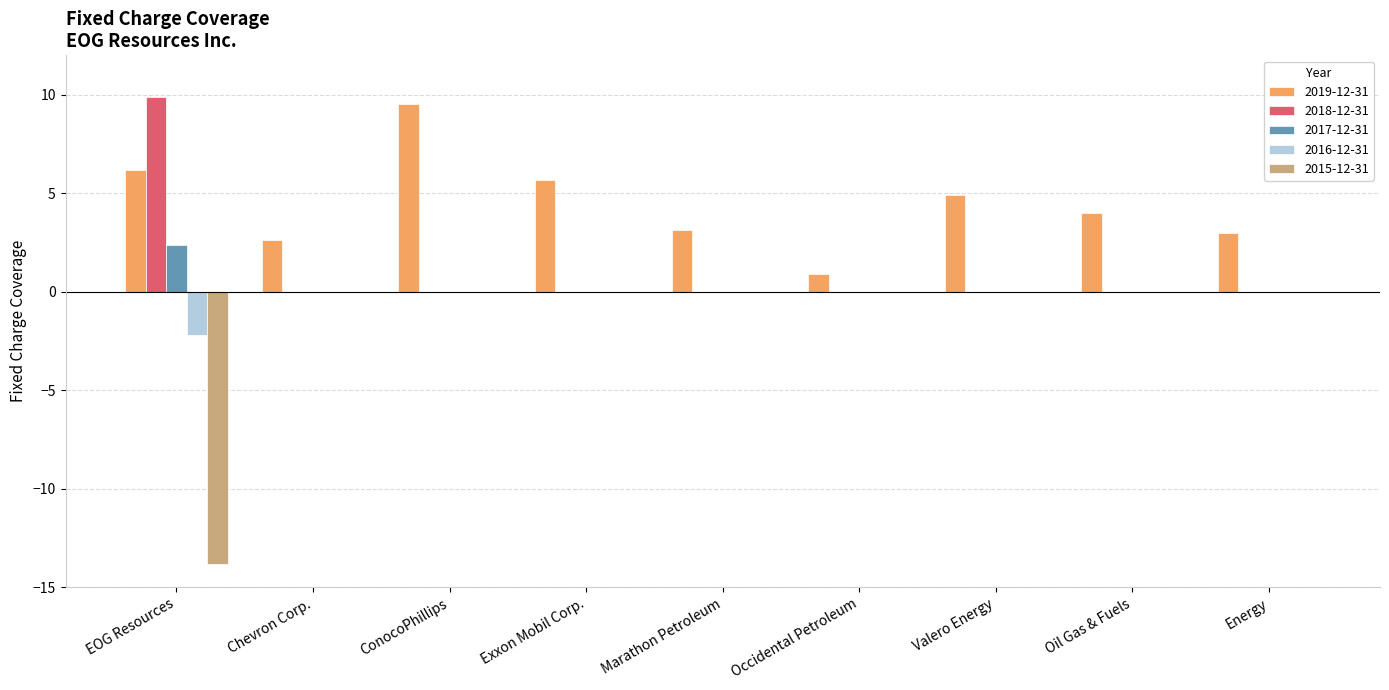

What value does the 2019-12-31 series have at Exxon Mobil Corp.?

5.7